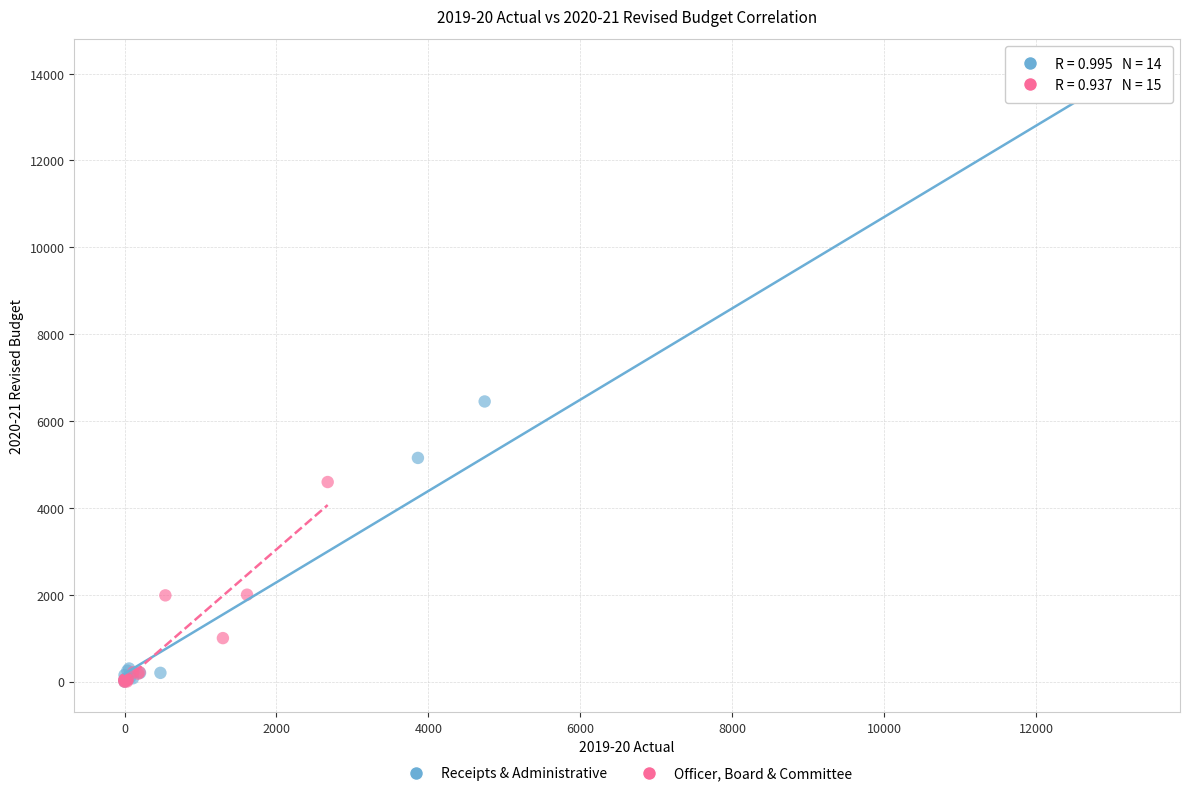

What are all the series names shown in the legend?

Receipts & Administrative, Officer, Board & Committee